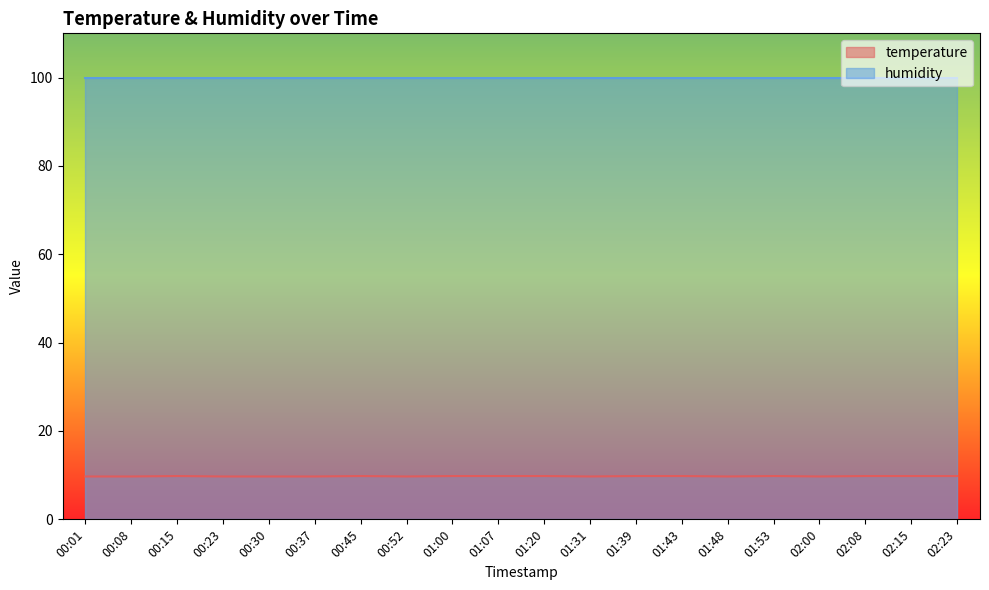

Reading right to left, what are all the values shown in this chart?

02:23=9.8	02:15=9.8	02:08=9.8	02:00=9.7	01:53=9.8	01:48=9.7	01:43=9.8	01:39=9.8	01:31=9.7	01:20=9.8	01:07=9.8	01:00=9.8	00:52=9.7	00:45=9.8	00:37=9.7	00:30=9.7	00:23=9.7	00:15=9.8	00:08=9.7	00:01=9.7